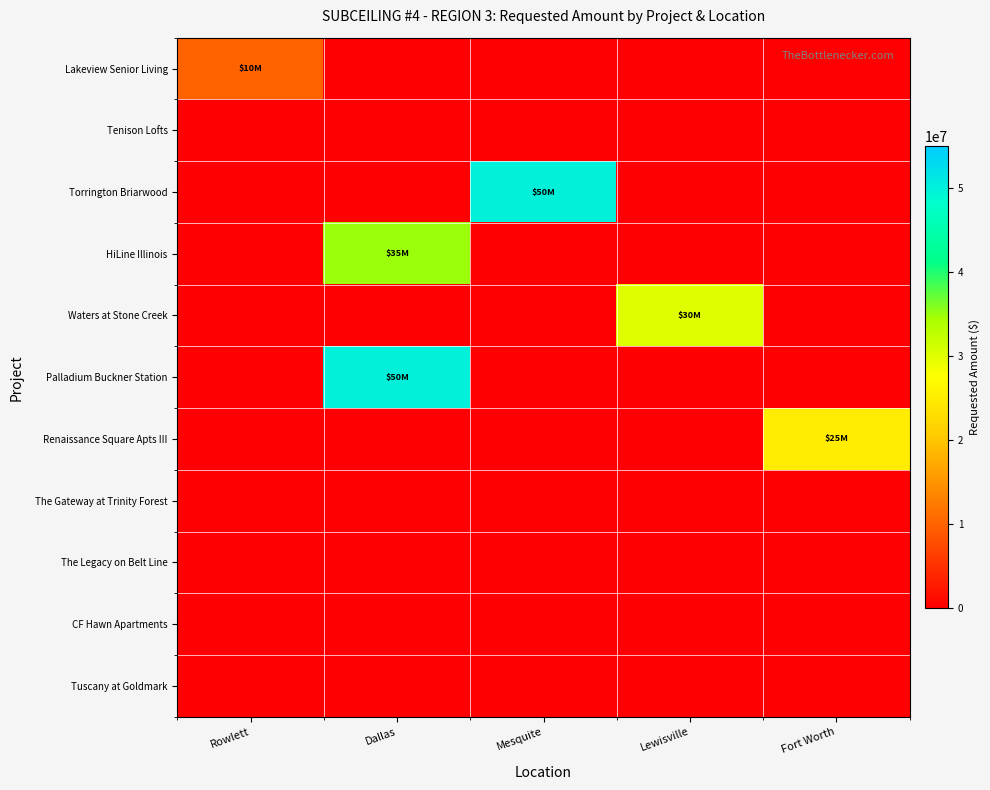

Between Rowlett and Fort Worth, which series saw the biggest shift?

Renaissance Square Apts III